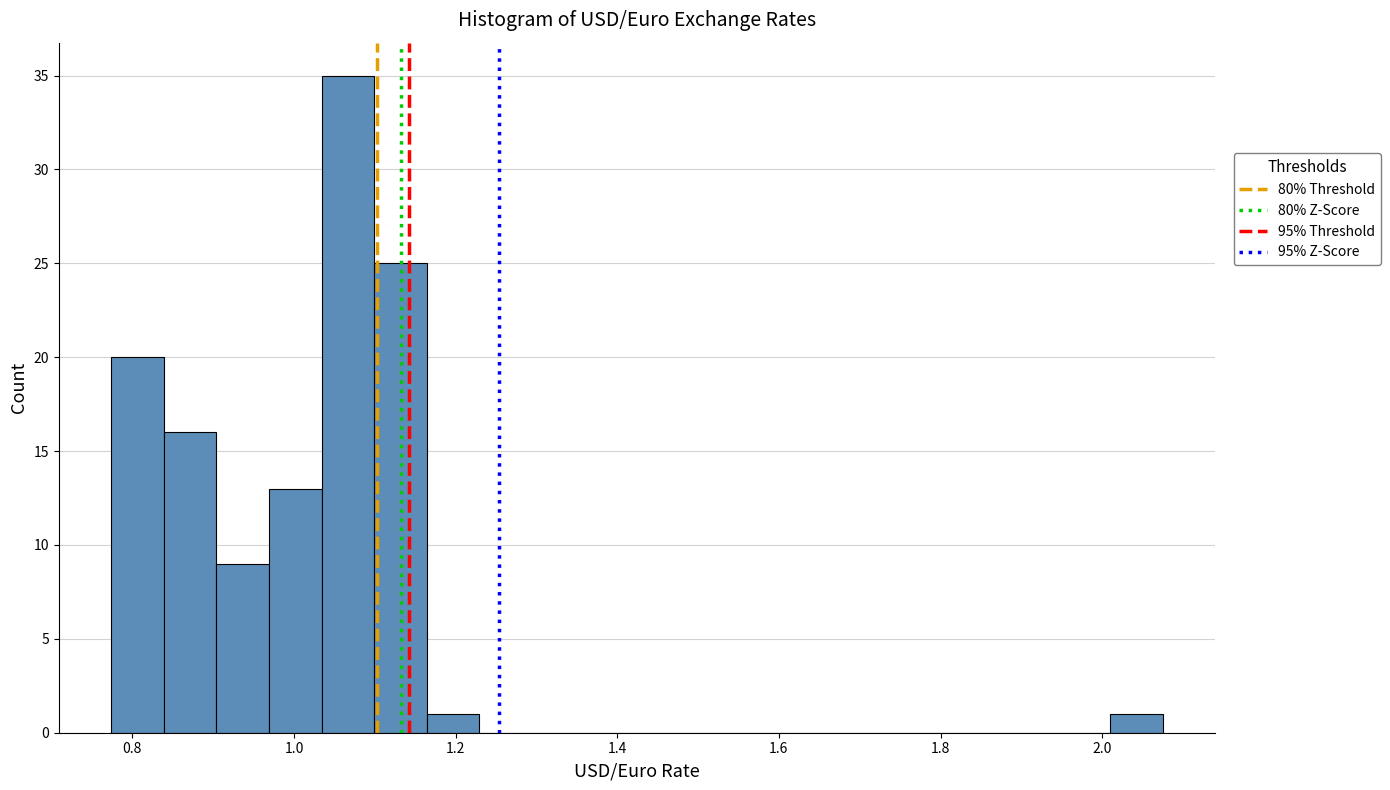

Around what value on the x-axis is the tallest bar? Give the approximate position of its centre, as read against the axis.

1.06